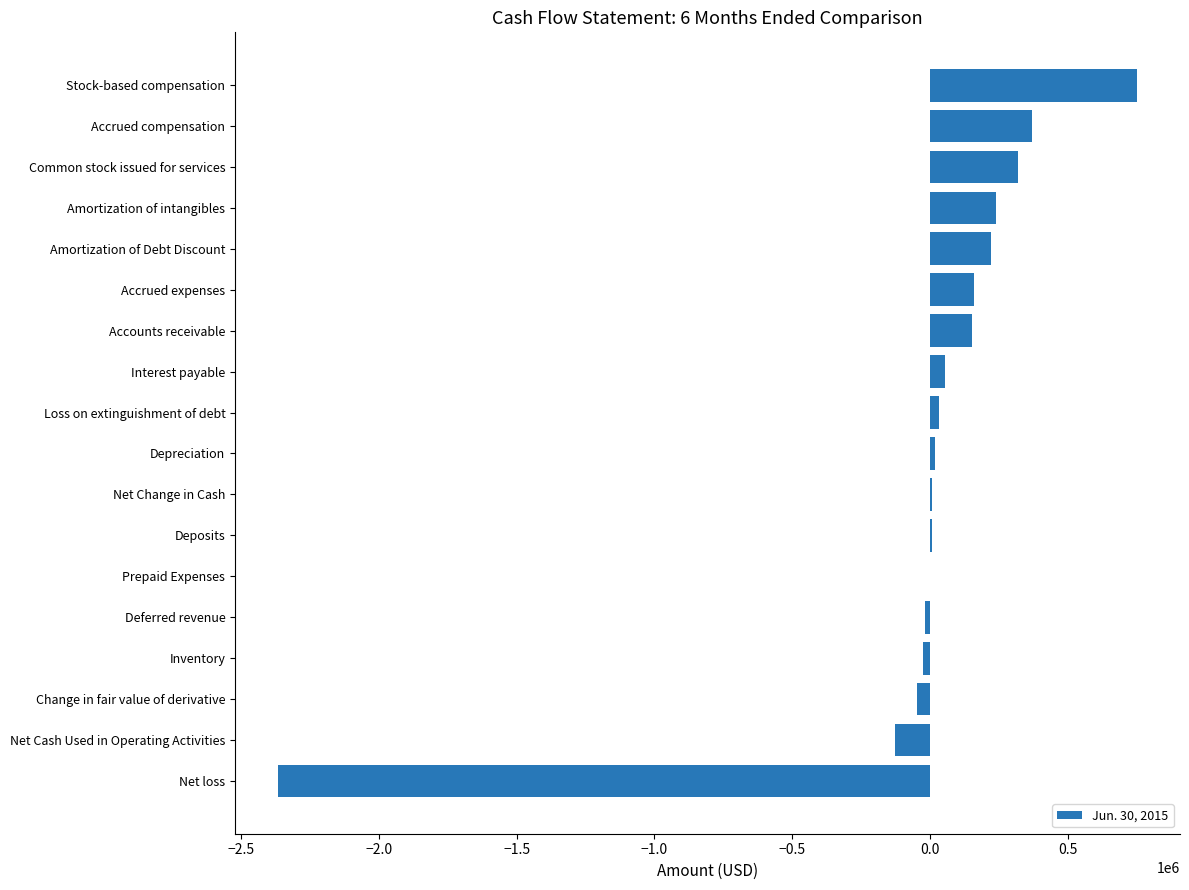

At which label is the value closest to -807160?

Net Cash Used in Operating Activities